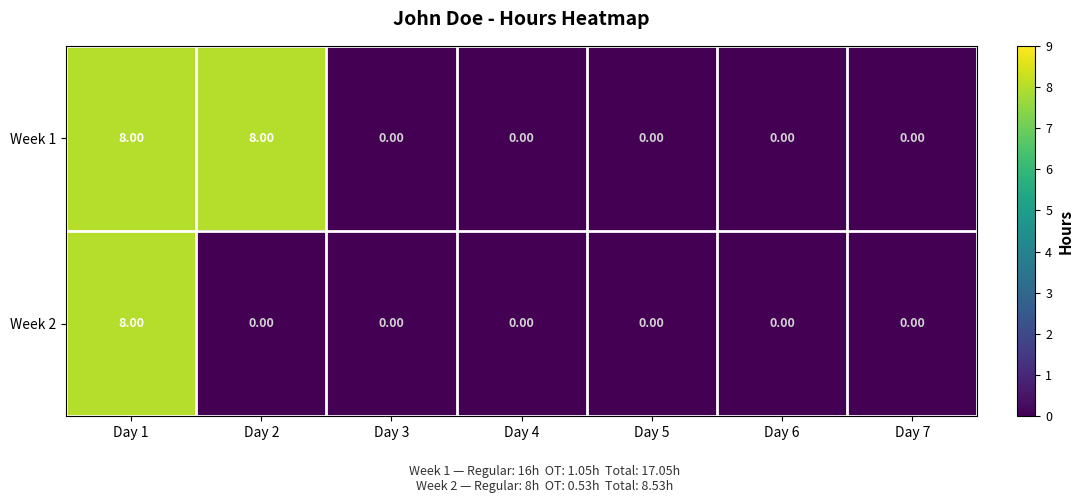

How many positive values does the Week 2 series have?

1